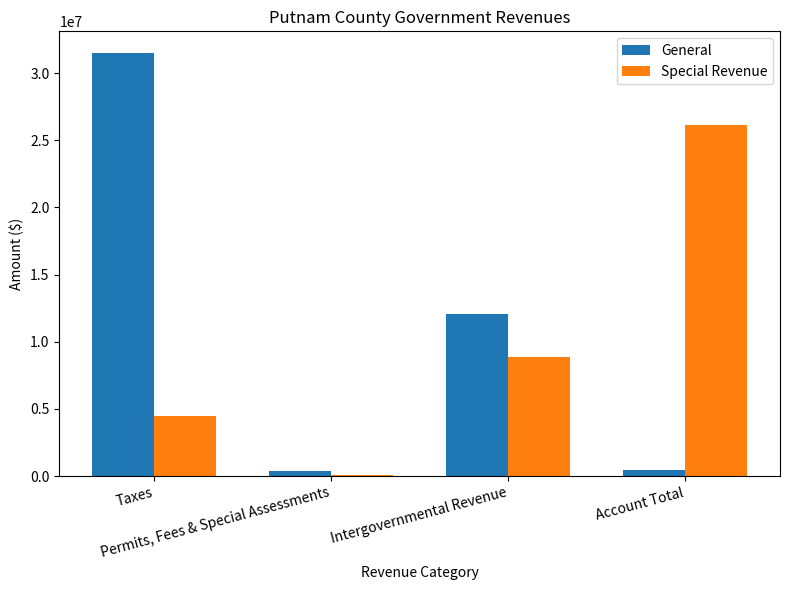

How many series are shown in this chart?

2